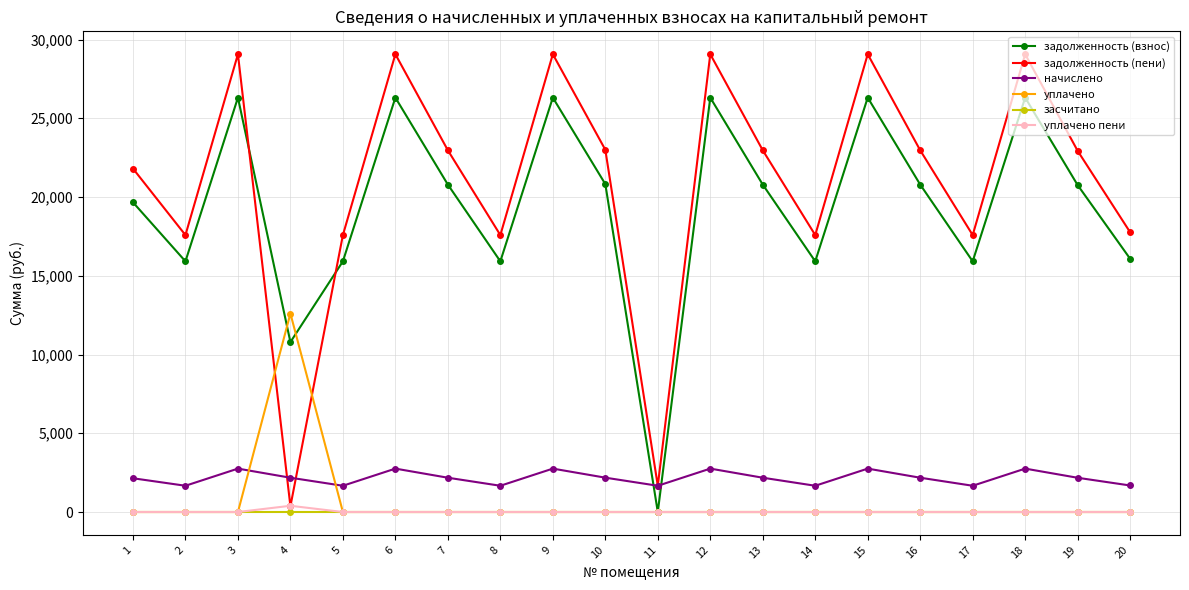

What is the difference between the highest and lowest values at 5?

17584.1